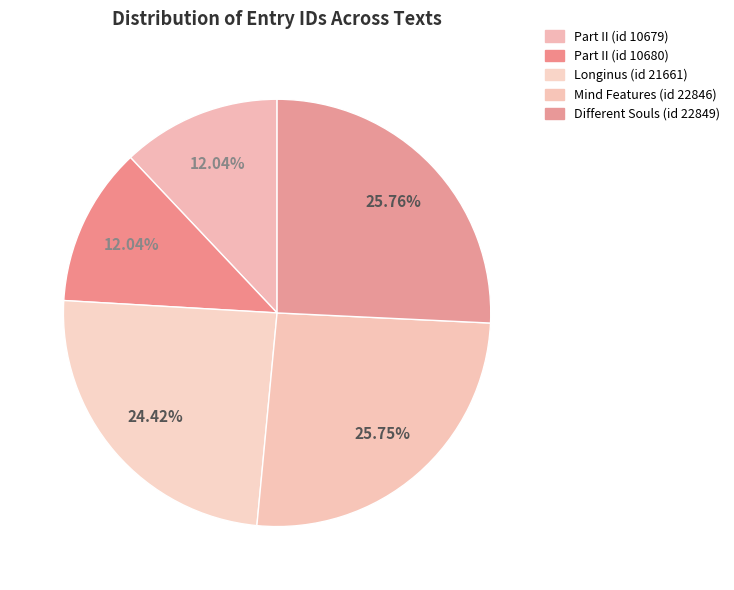

What percentage do Part II (id 10679) and Part II (id 10680) together represent?

24.1%